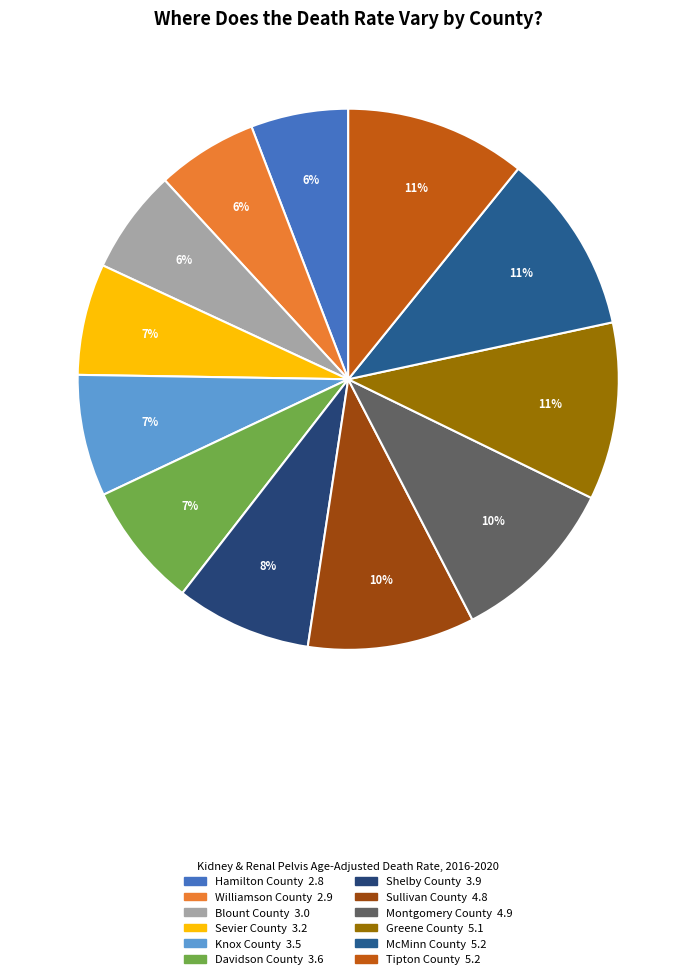

Which category has the smallest portion of the pie?

Hamilton County